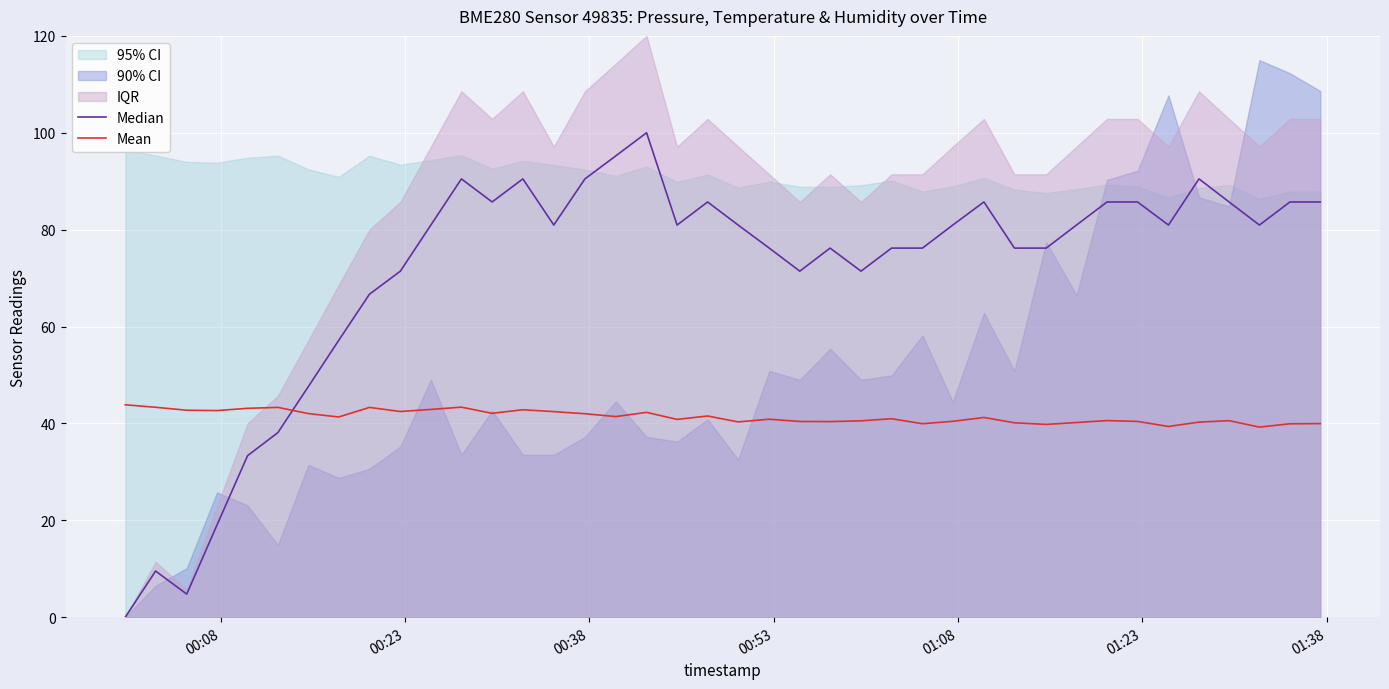

Which series has the largest total across all categories?

Median